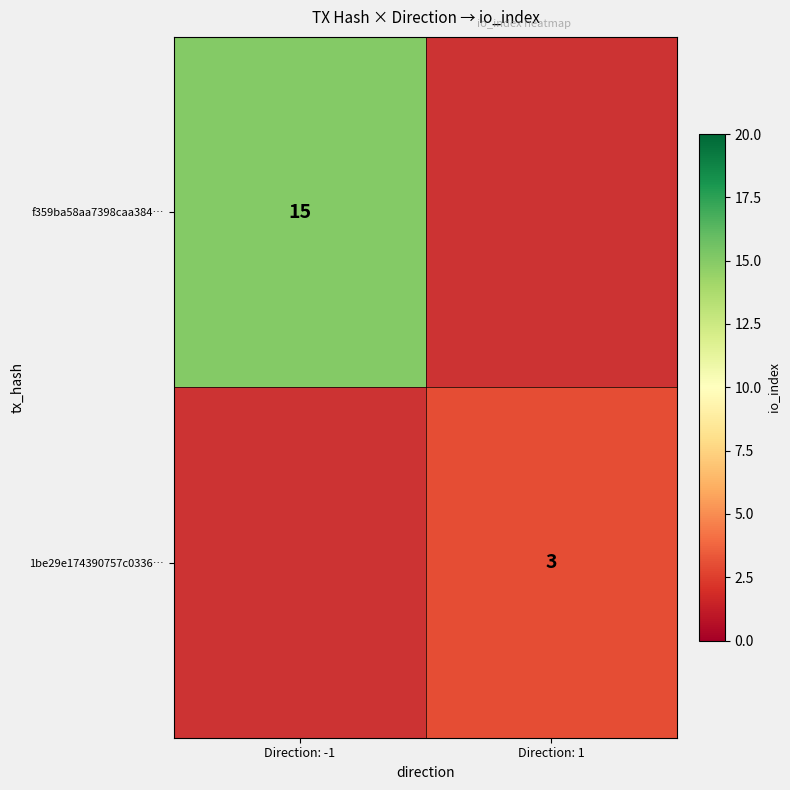

The 1be29e174390757c0336… series shows 3 at Direction: 1. True or false?

True